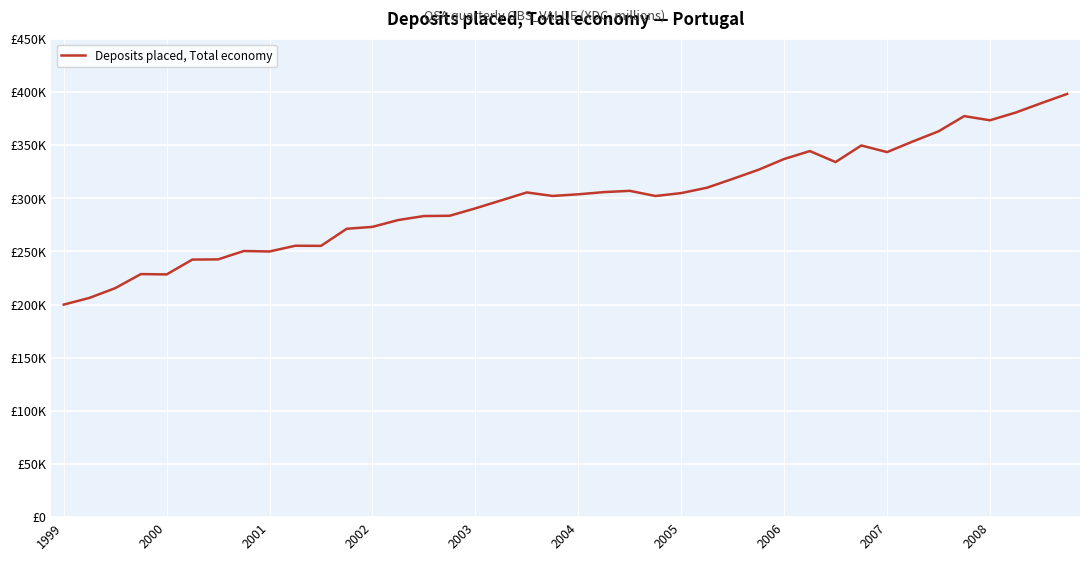

Does the chart have visible grid lines?

Yes